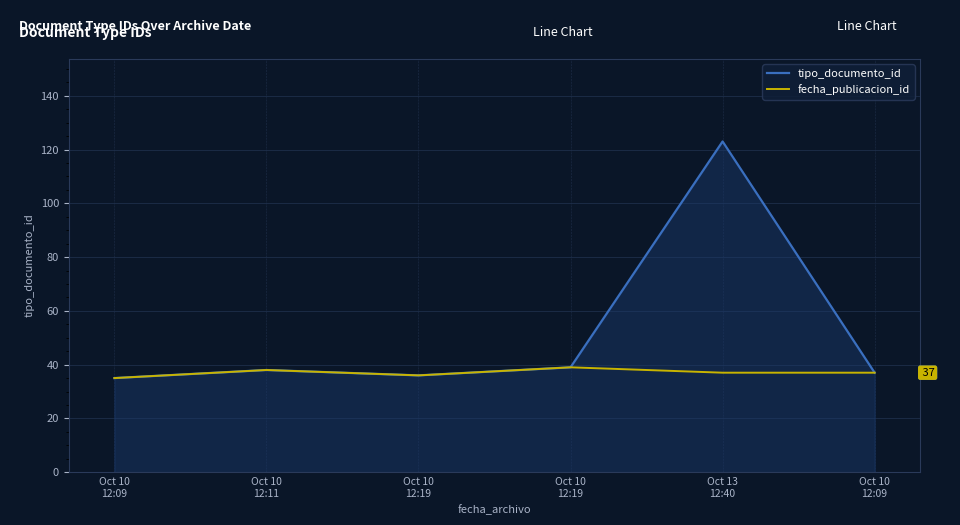

Rank the series by their maximum value, from highest to lowest.

tipo_documento_id, fecha_publicacion_id